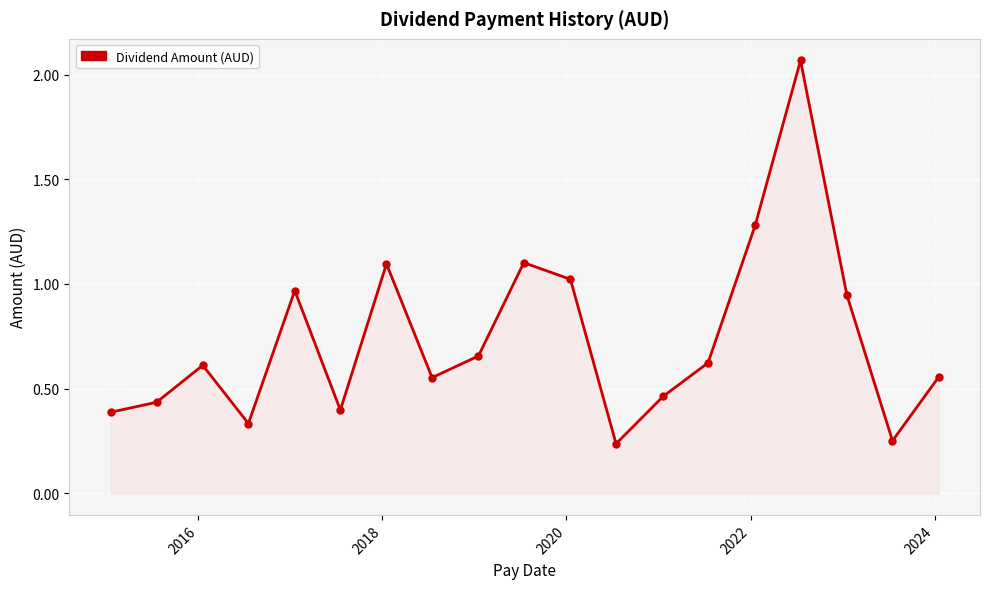

How many points are higher than both their immediate neighbors (excluding endpoints)?

5